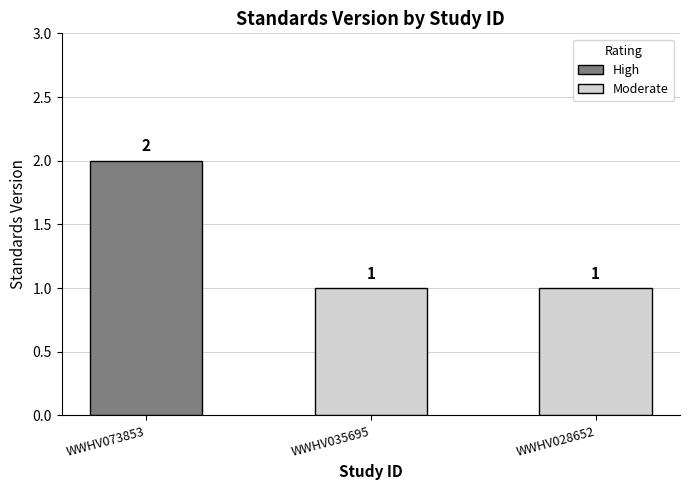

The chart shows a value of 1 at WWHV035695. True or false?

False